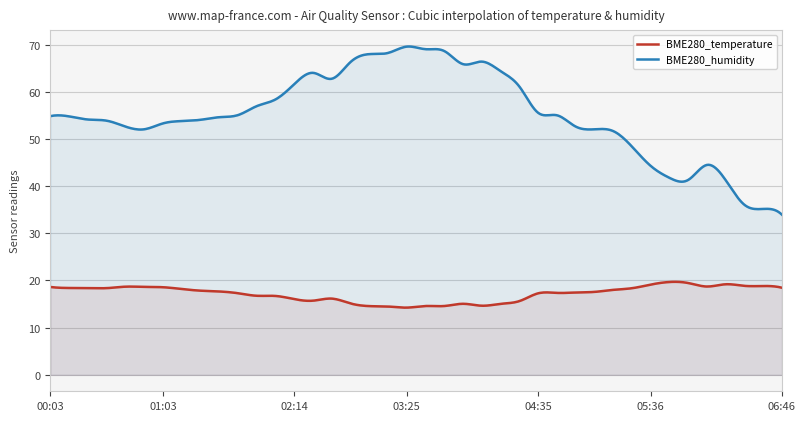

What is the sum of all BME280_temperature values?

6873.4